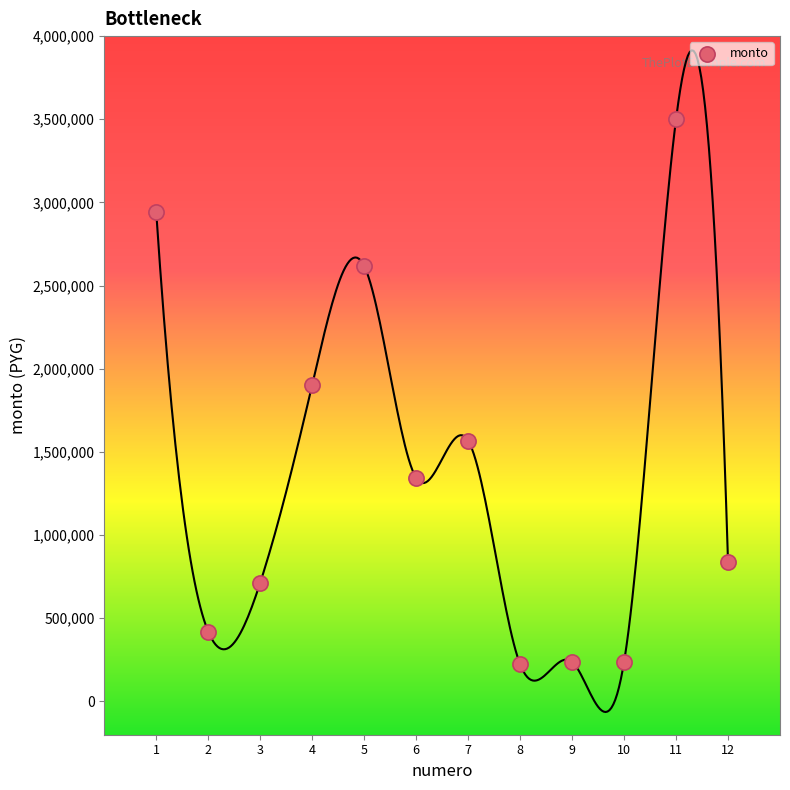

What is the range of X values (max minus min)?

11